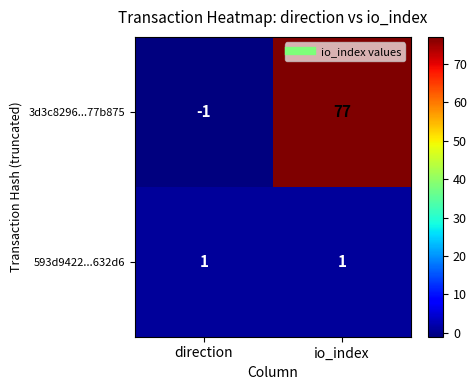

At io_index, list the series in order from smallest to largest.

593d9422...632d6, 3d3c8296...77b875